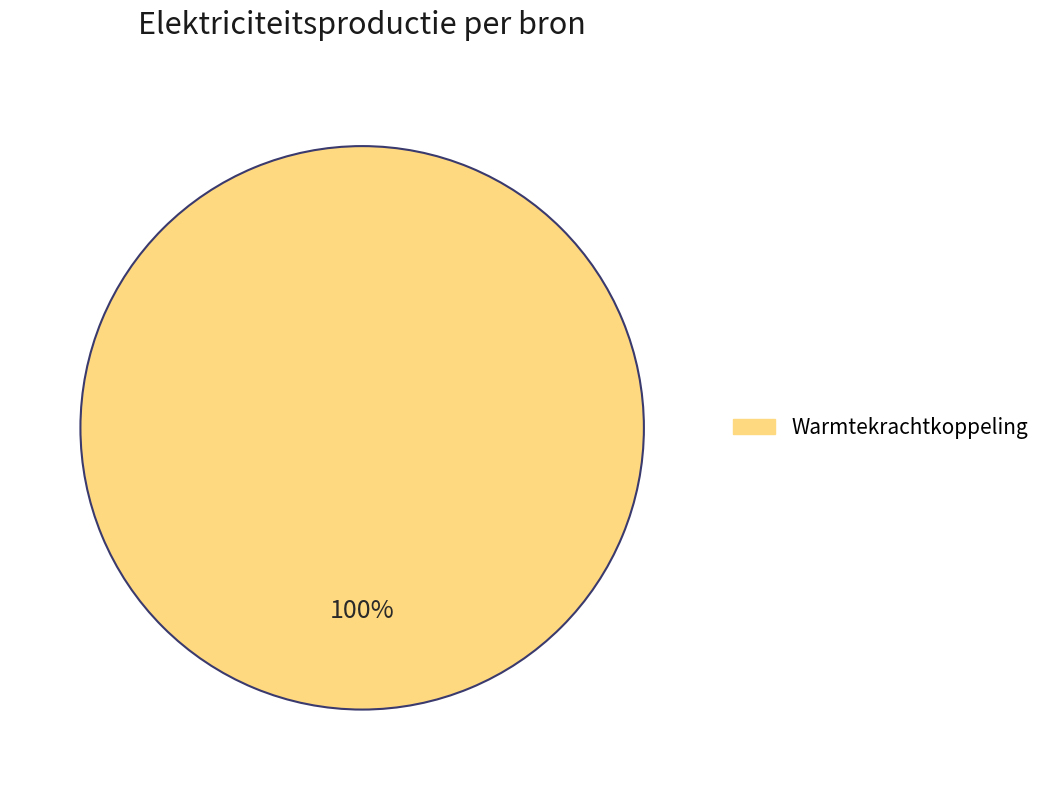

Is there any slice that represents more than half of the pie?

Yes